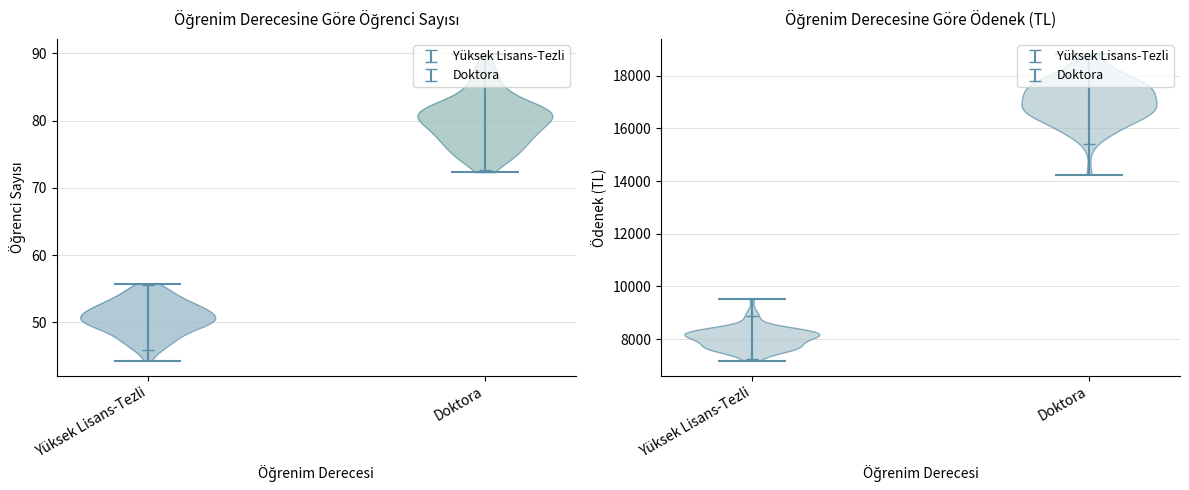

At which category is the sum across all series the highest?

Doktora